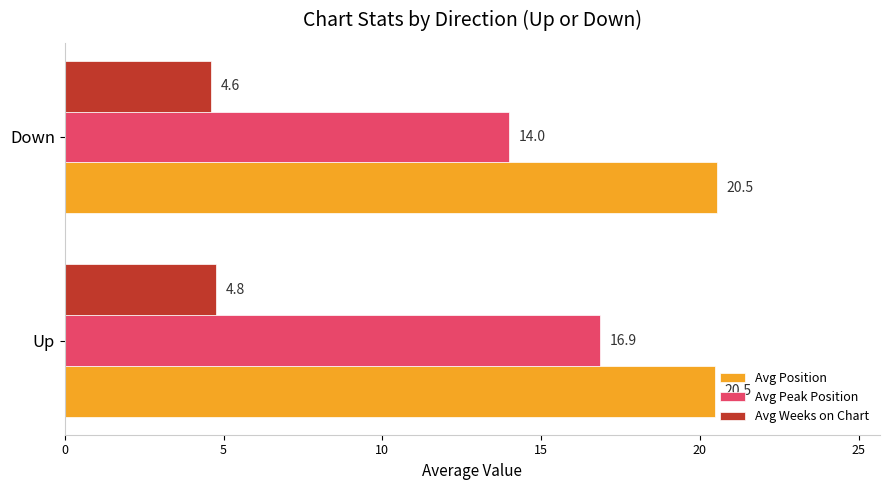

Where is Avg Weeks on Chart nearest to the value 4?

Down